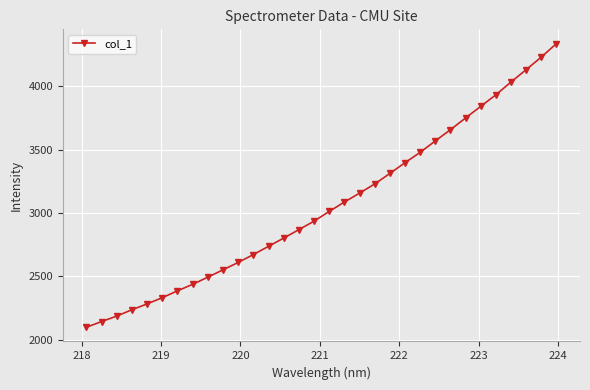

What is the minimum value shown in the chart?

2097.0